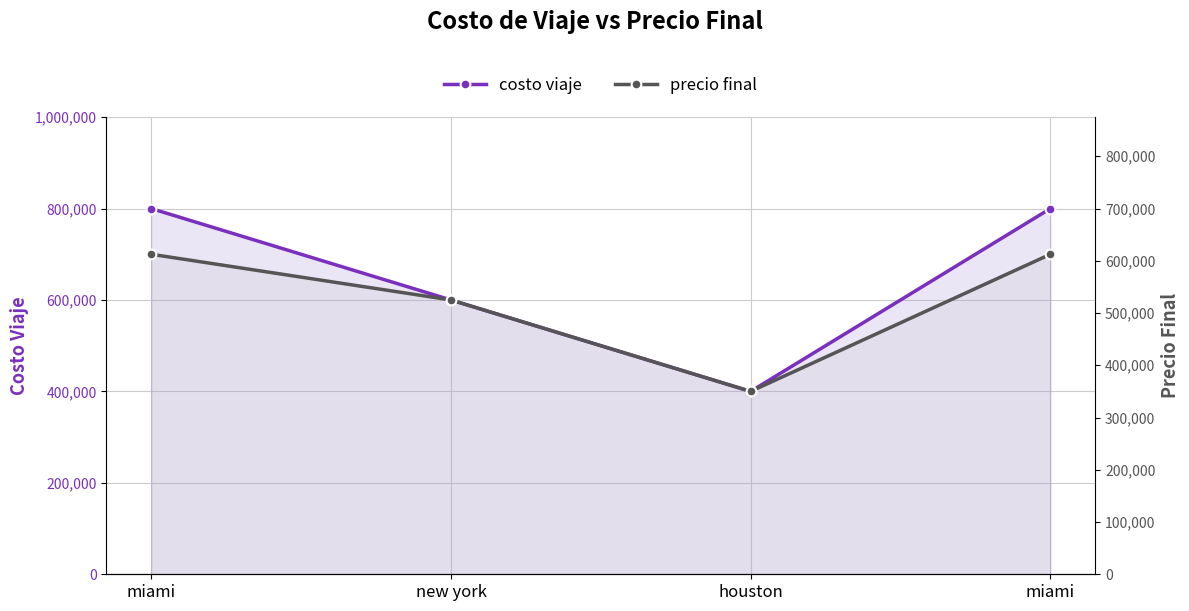

What is the label of the 2nd point from the left?

new york